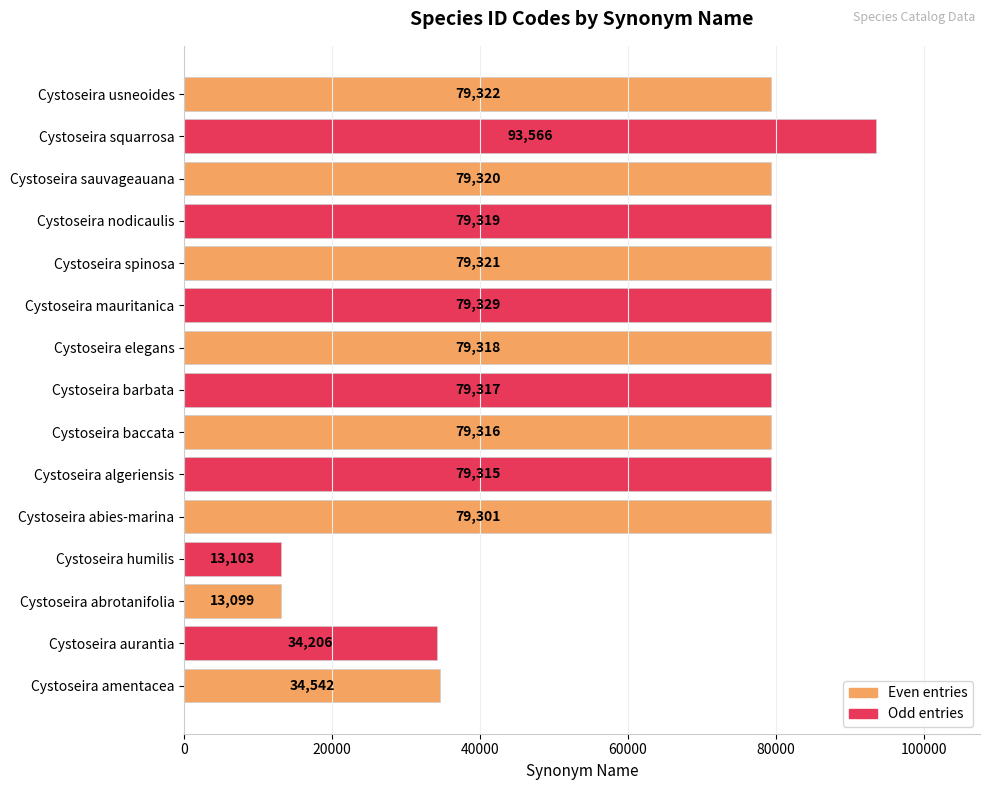

Reading top to bottom, what are all the values shown in this chart?

Cystoseira usneoides=79322	Cystoseira squarrosa=93566	Cystoseira sauvageauana=79320	Cystoseira nodicaulis=79319	Cystoseira spinosa=79321	Cystoseira mauritanica=79329	Cystoseira elegans=79318	Cystoseira barbata=79317	Cystoseira baccata=79316	Cystoseira algeriensis=79315	Cystoseira abies-marina=79301	Cystoseira humilis=13103	Cystoseira abrotanifolia=13099	Cystoseira aurantia=34206	Cystoseira amentacea=34542